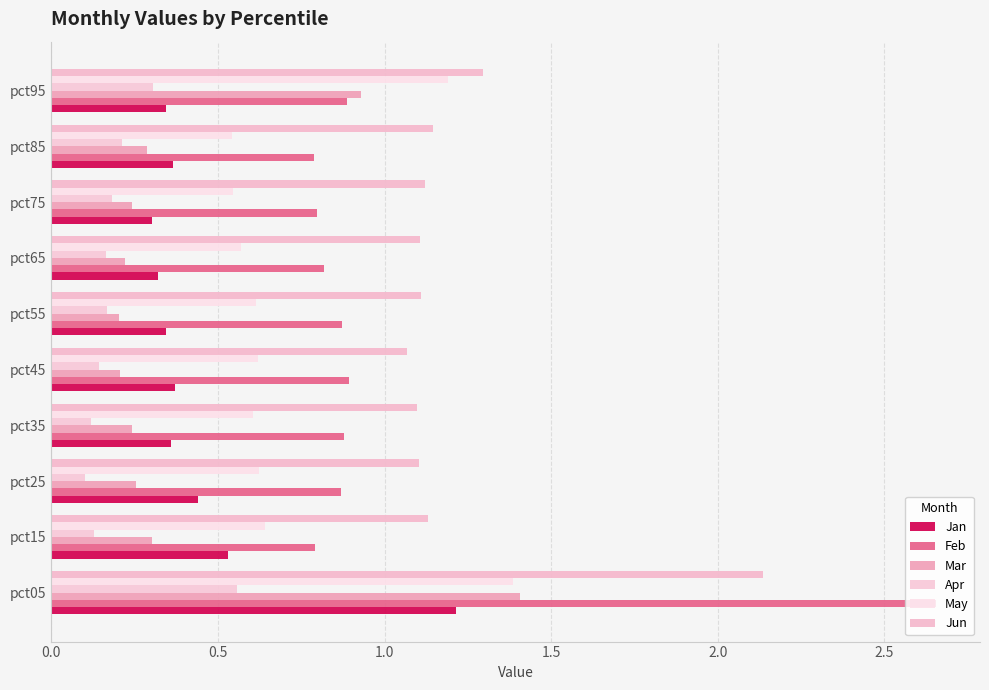

At which label does Jan reach its minimum?

pct75